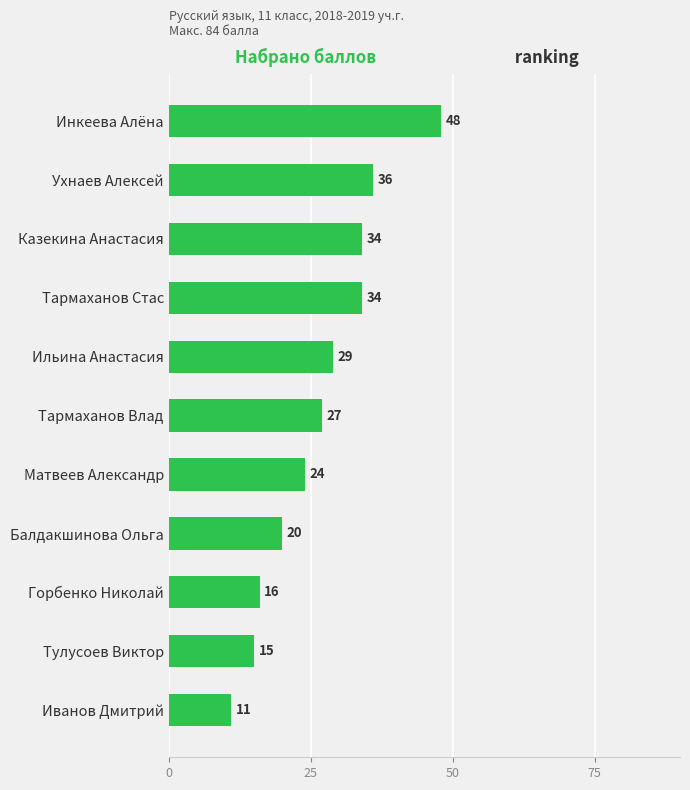

What is the smallest value displayed?

11